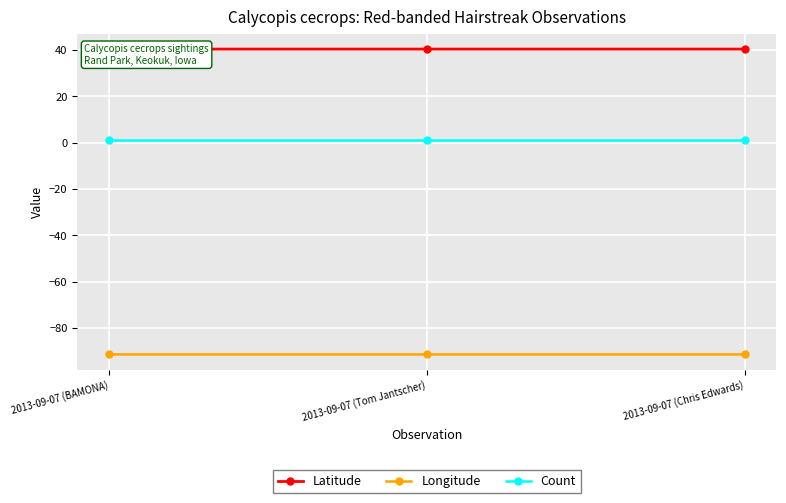

Read the Longitude value at 2013-09-07 (Tom Jantscher).

-91.4